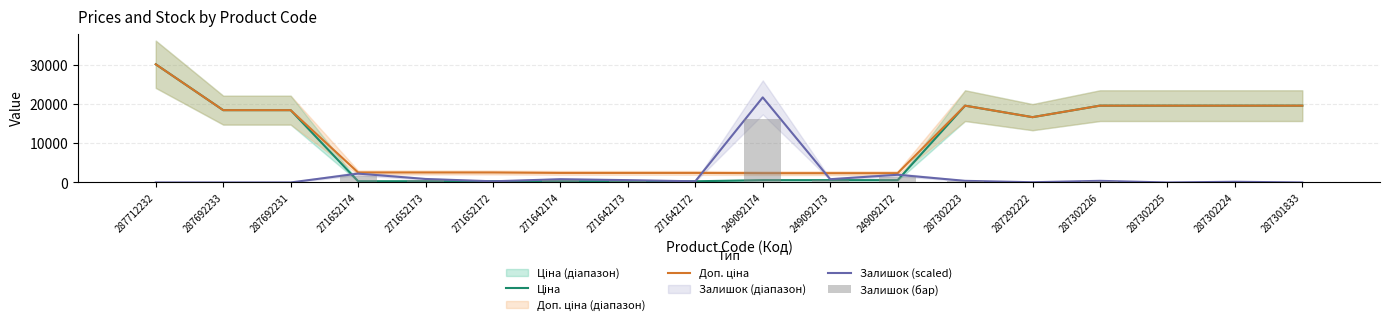

At which label does Залишок (scaled) first exceed 415?

271652174